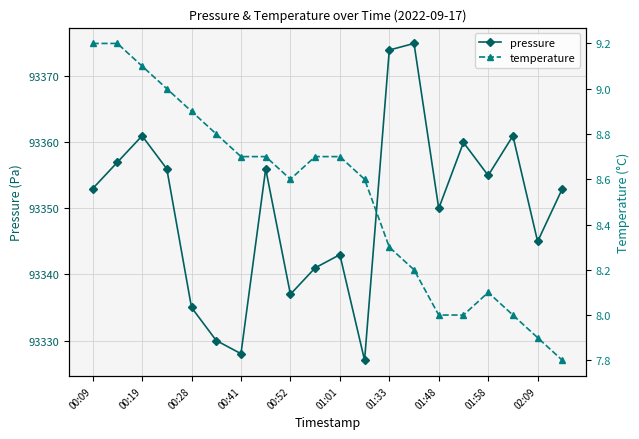

True or false: pressure has a value of 93361 at 00:19.

True